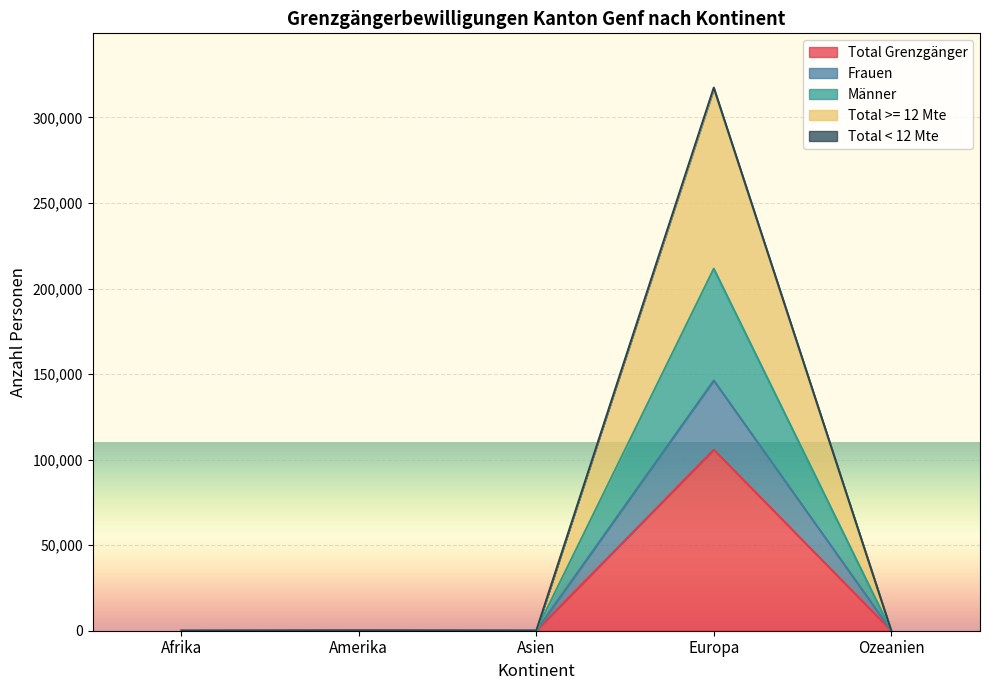

Is the value of Total >= 12 Mte at Afrika greater than the value of Total < 12 Mte at Europa?

No